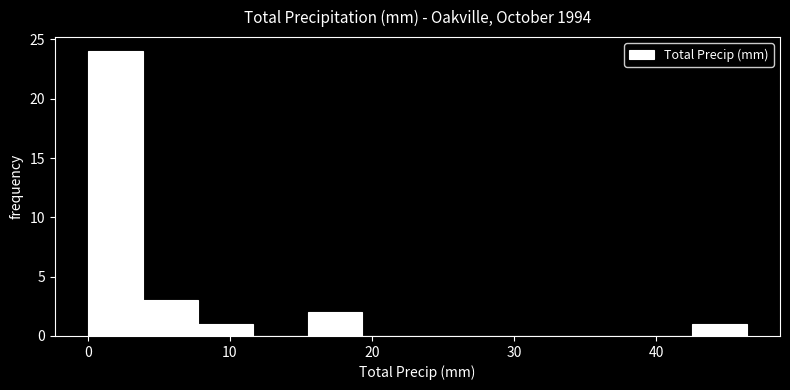

Around what value on the x-axis is the tallest bar? Give the approximate position of its centre, as read against the axis.

2